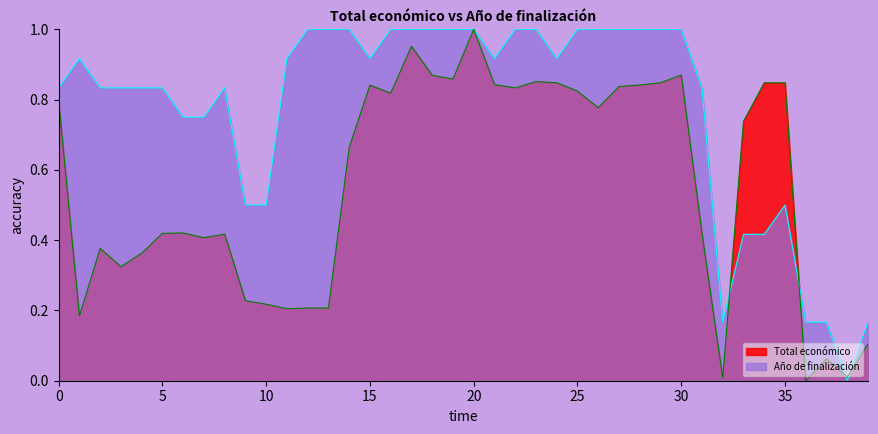

List the series in order of their peak value, lowest first.

Total económico, Año de finalización